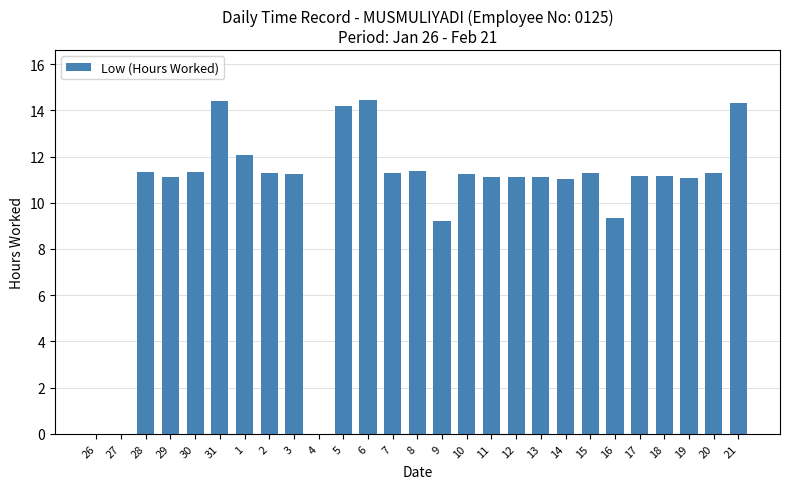

What is the greatest value displayed?

14.4